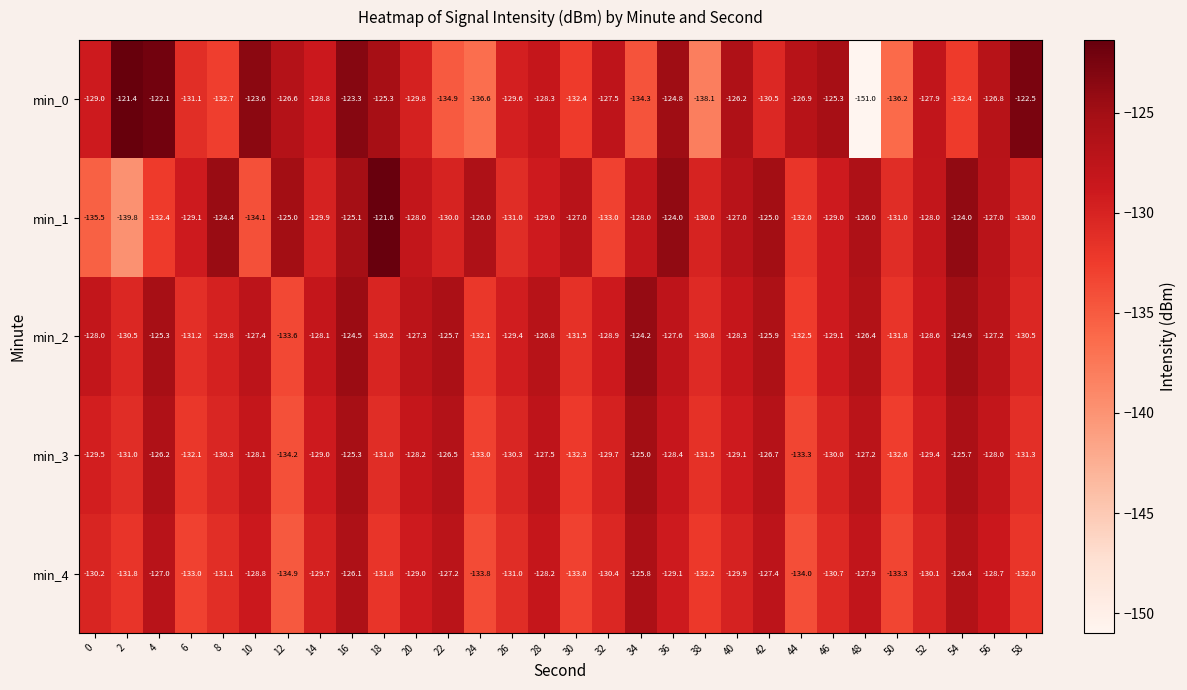

What is the sum of all min_3 values?

-3882.4